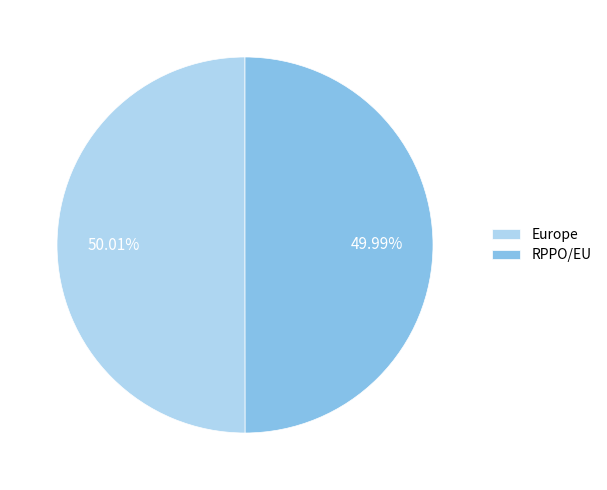

Approximately how many times larger is the value at Europe compared to RPPO/EU?

1.0